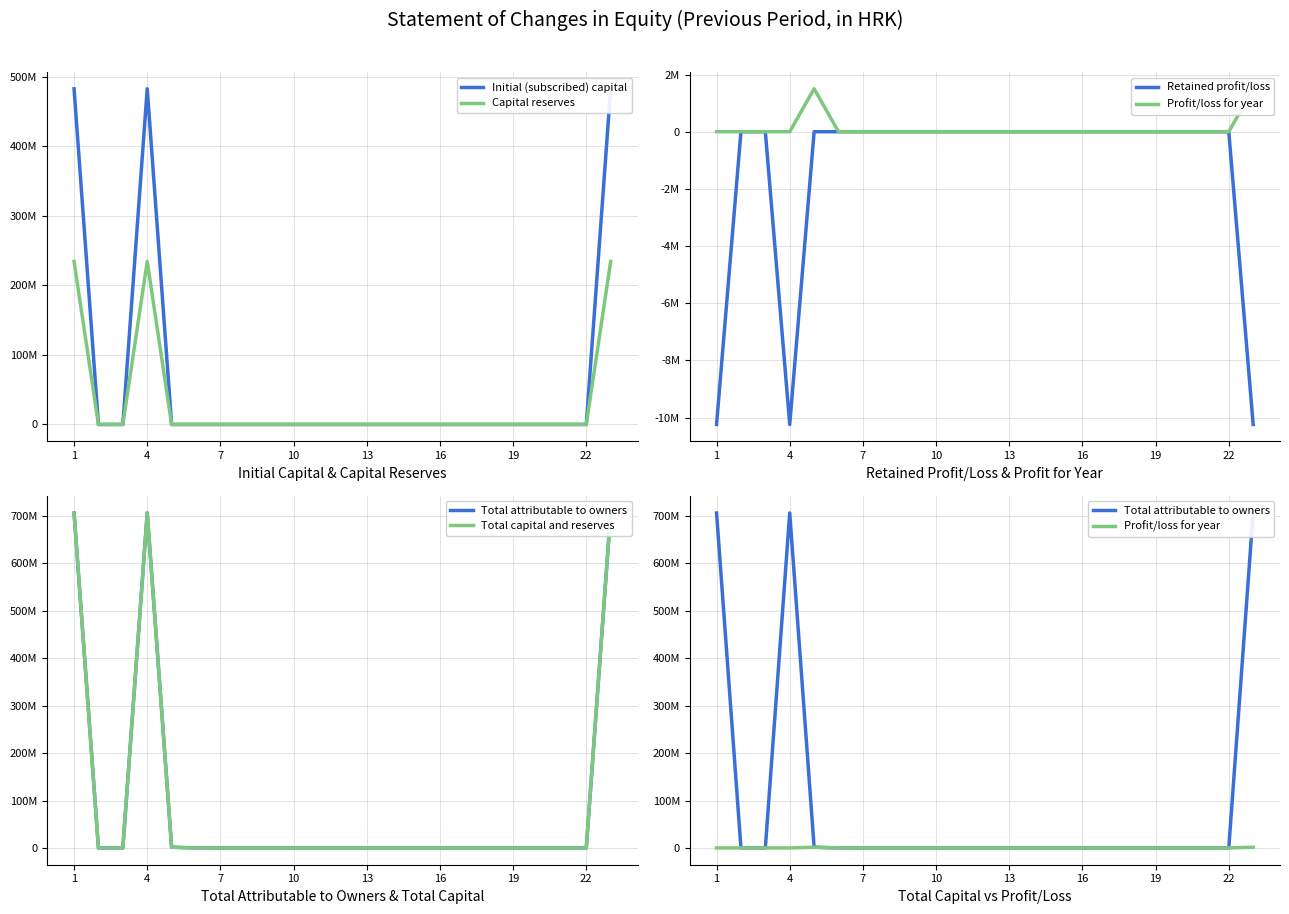

How many lines are shown in the chart?

6